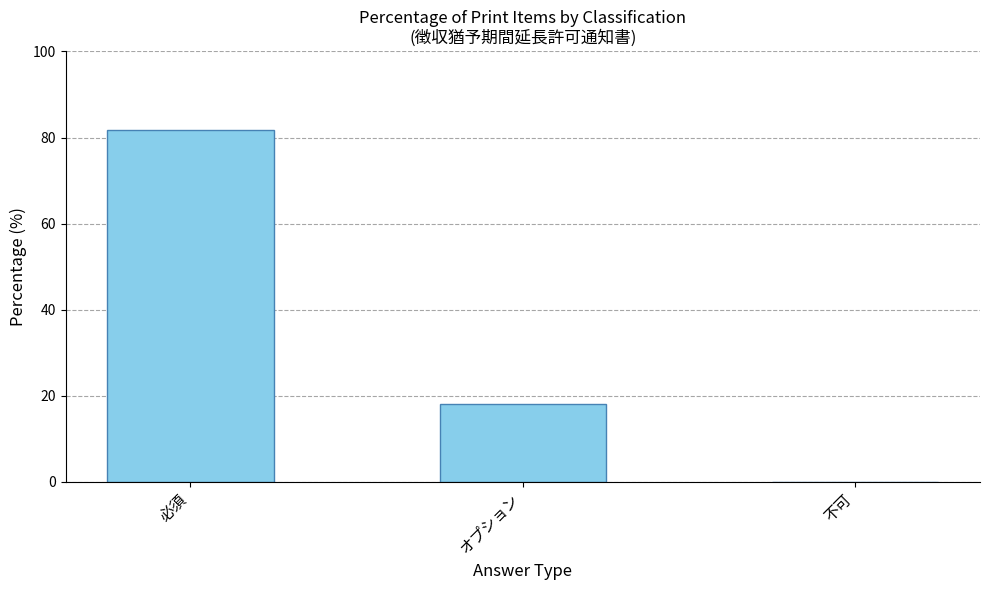

Reading left to right, extract all data points from this chart.

必須=81.8	オプション=18.2	不可=0.0